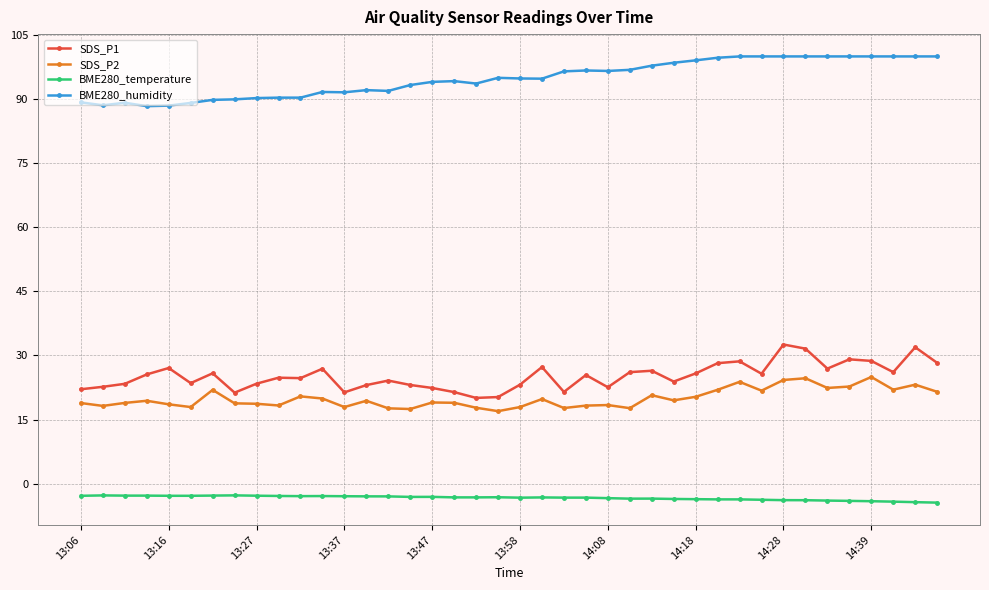

List the series in order of their peak value, lowest first.

BME280_temperature, SDS_P2, SDS_P1, BME280_humidity